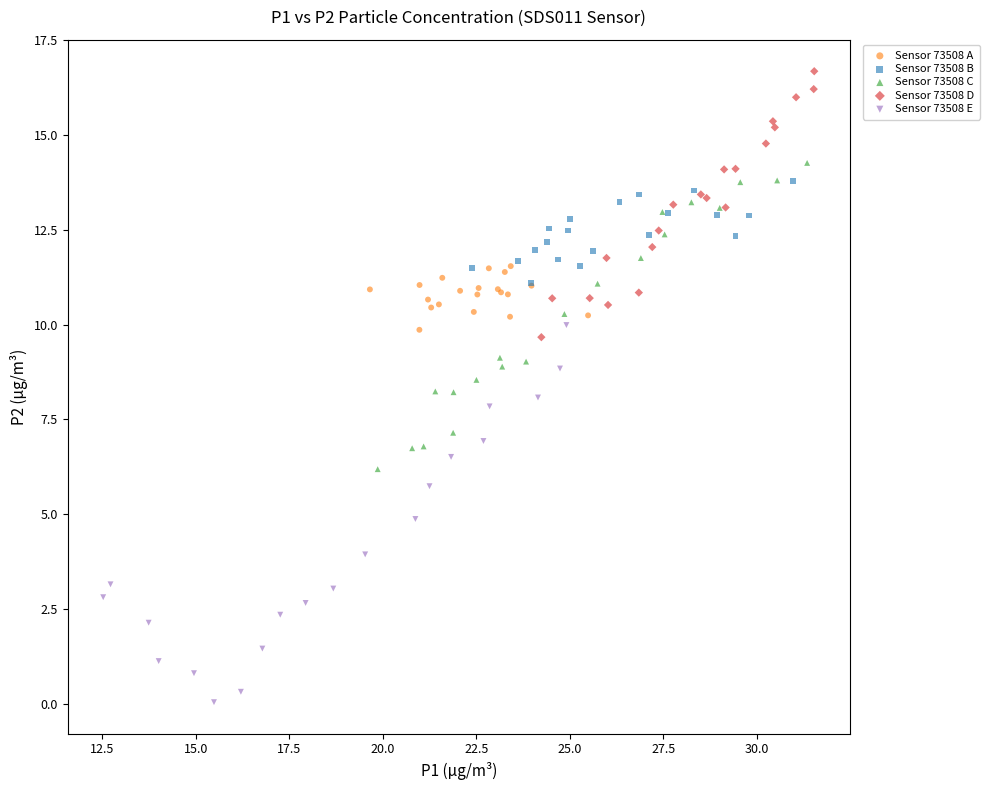

Which series has the largest Y range (max minus min)?

Sensor 73508 E